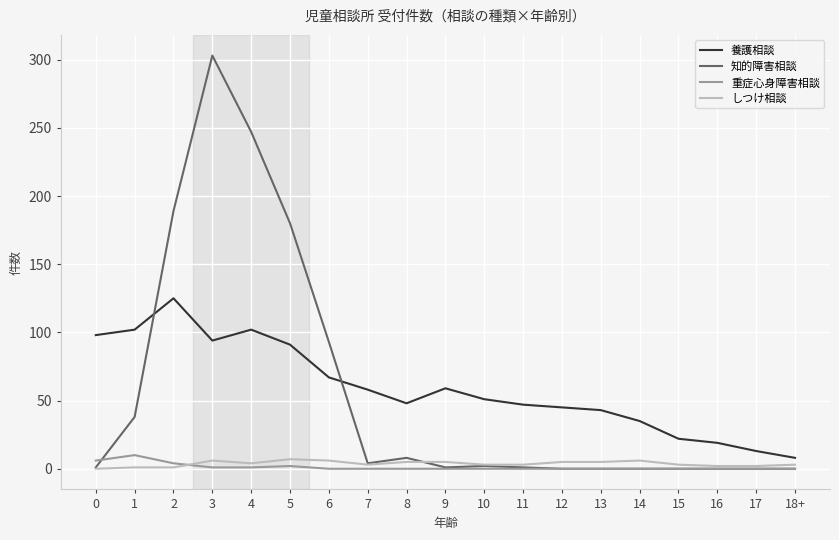

True or false: 養護相談 and 重症心身障害相談 cross at least once.

False